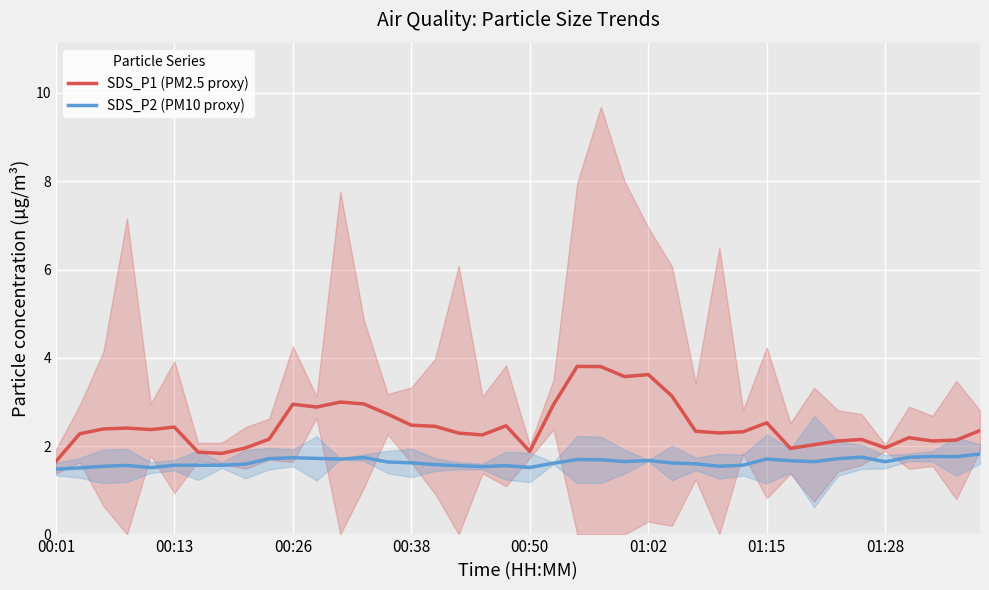

What is the total value across all series at 39?

4.2